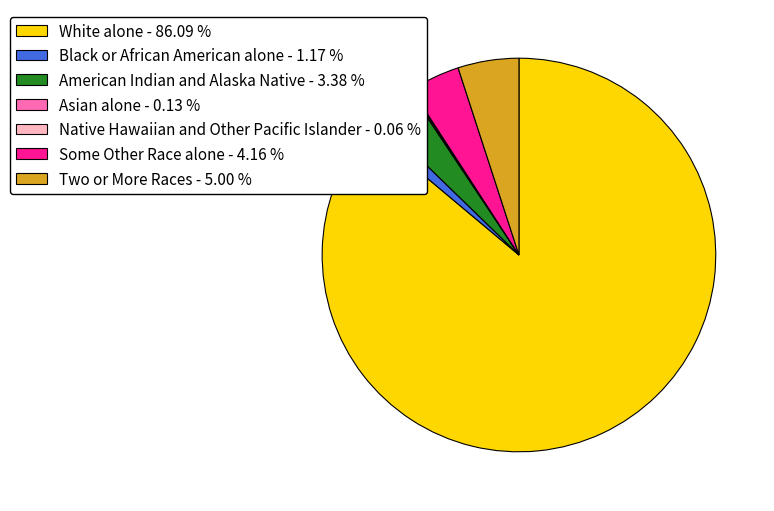

Is the sum of Two or More Races - 5.00 % and White alone - 86.09 % greater than half?

Yes